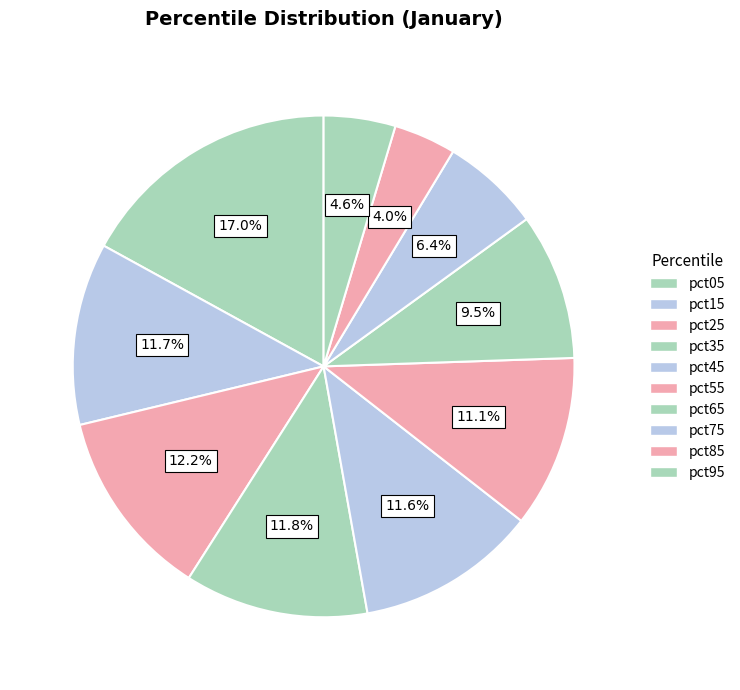

Is pct75 the majority of the pie?

No